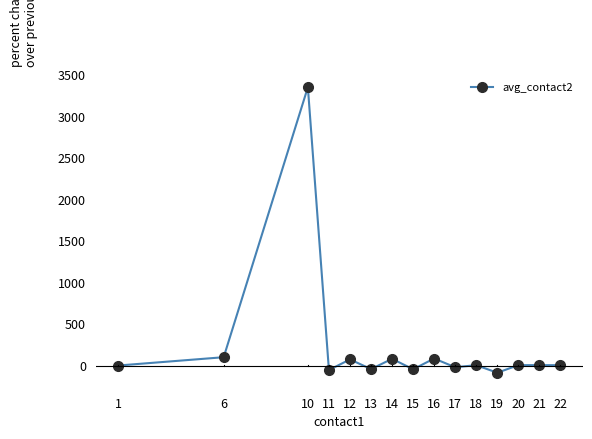

What is the value of the 14th point from the left?

4.2